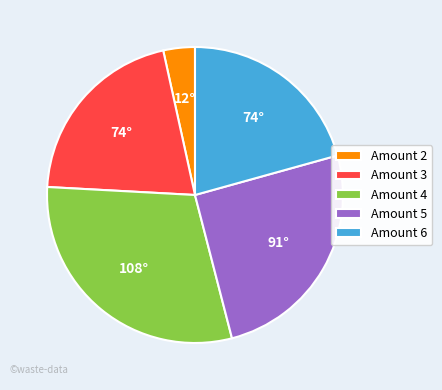

Does Amount 5 represent more than half of the total?

No